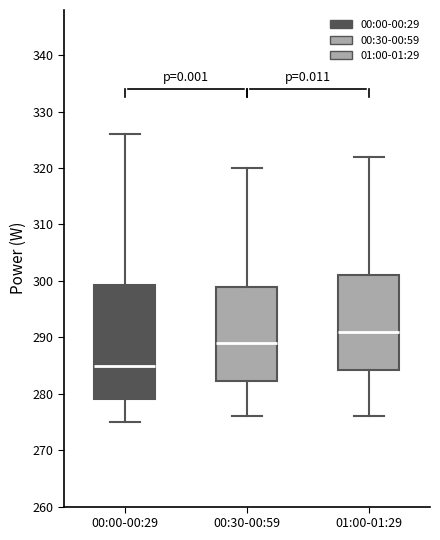

Which box's median line is the lowest?

00:00-00:29